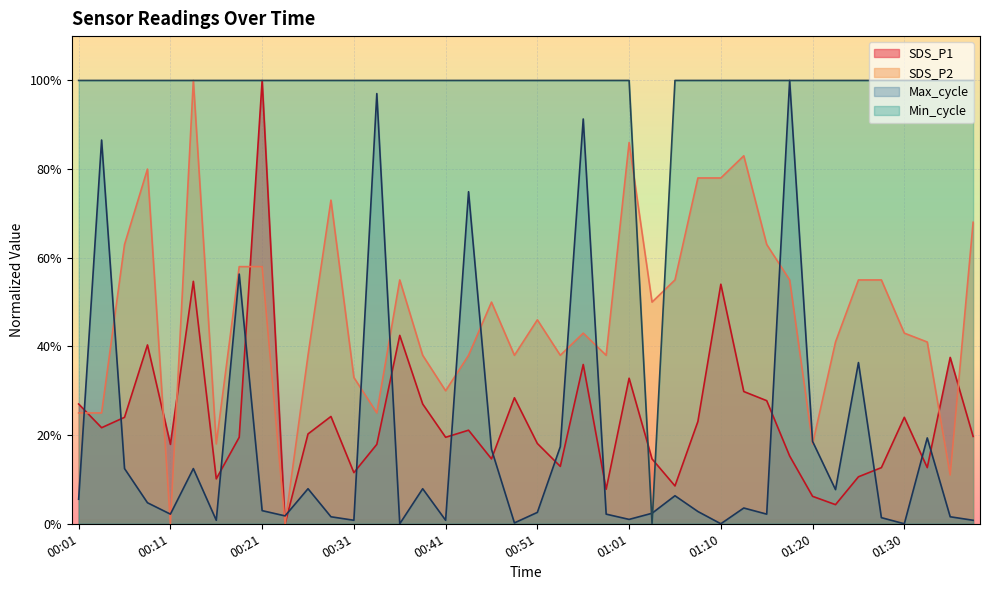

What is the sum of all SDS_P1 values?

950.8